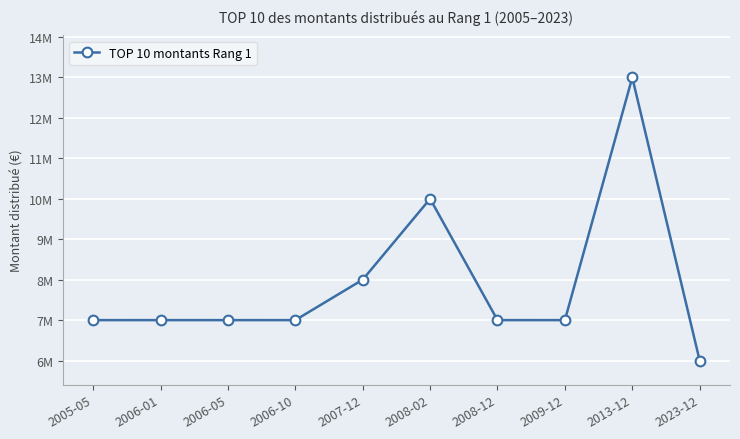

The chart shows a value of 7000000 at 2005-05. True or false?

True